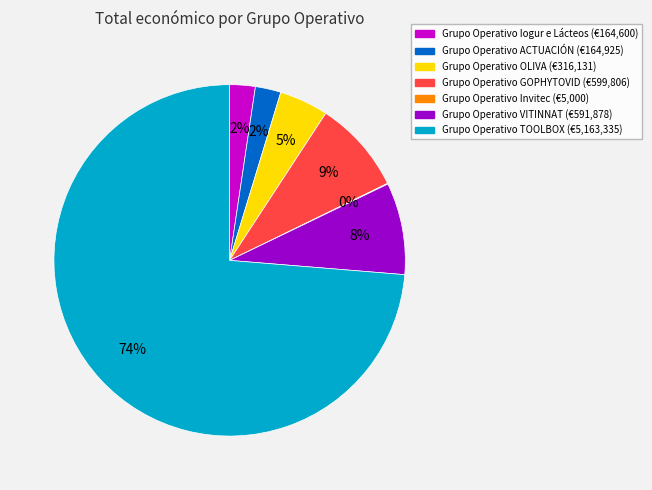

Does any single category account for the majority?

Yes